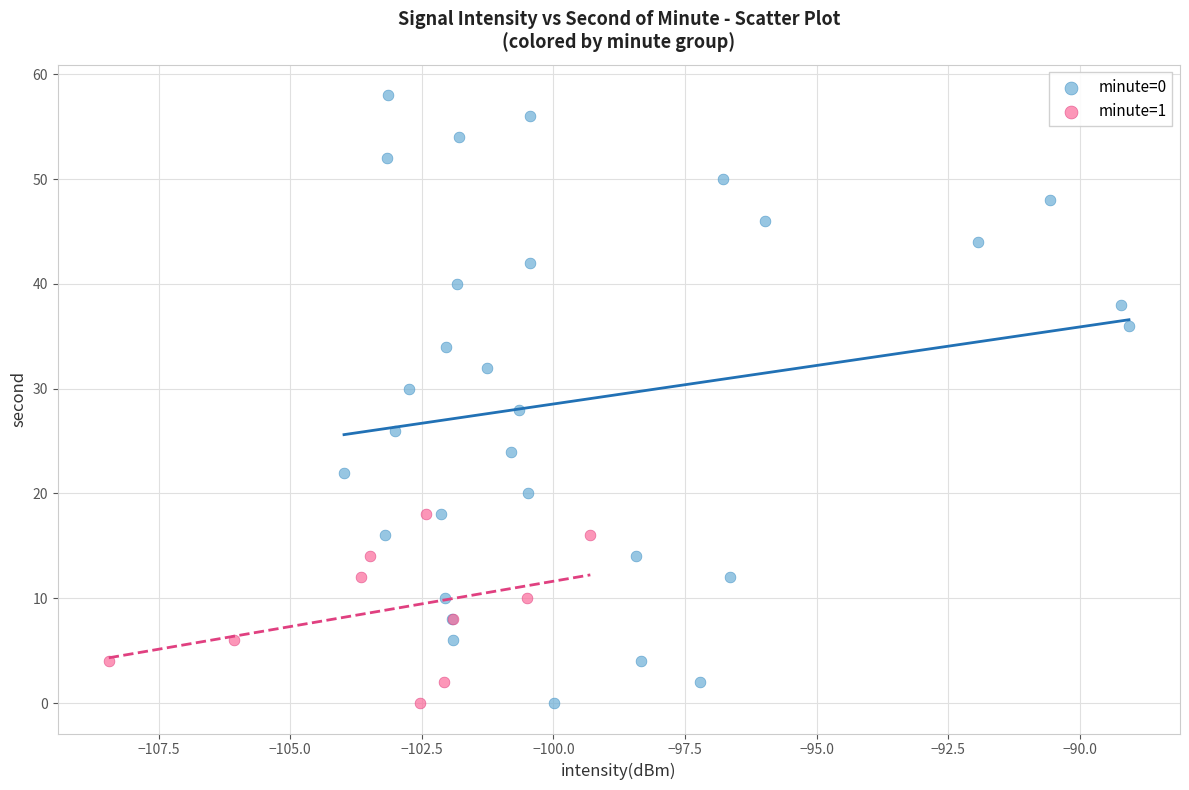

Which series contains the highest Y value?

minute=0